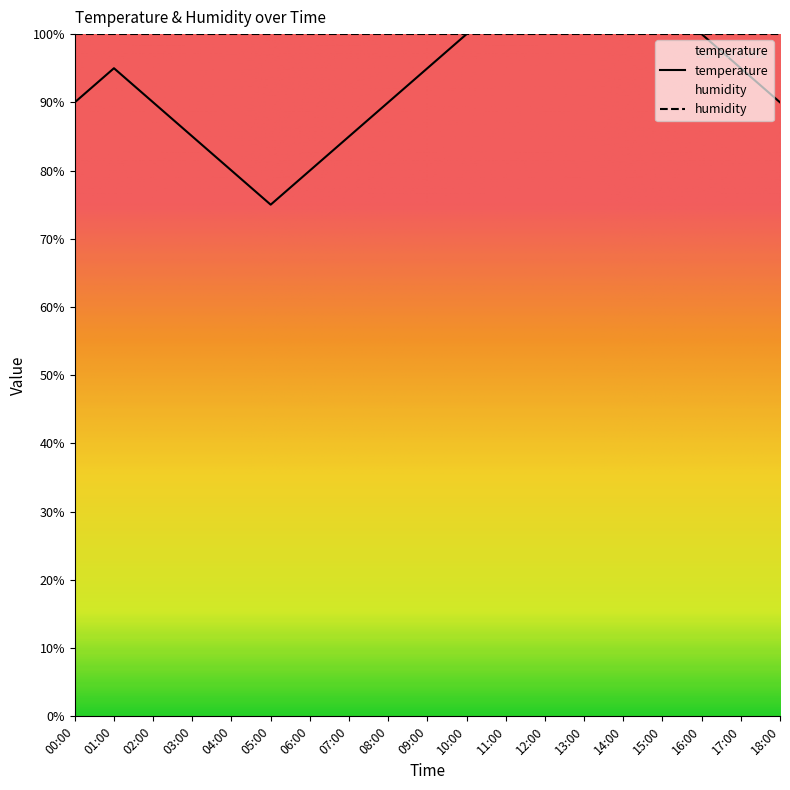

Does the chart have visible grid lines?

No